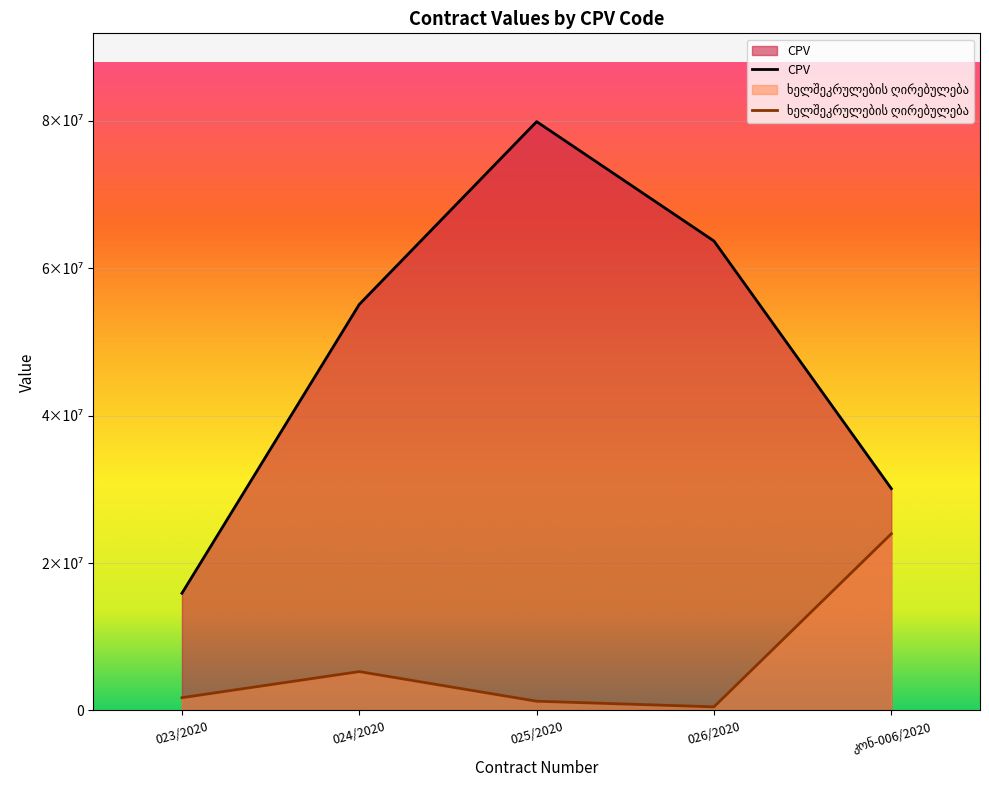

How many lines are shown in the chart?

2